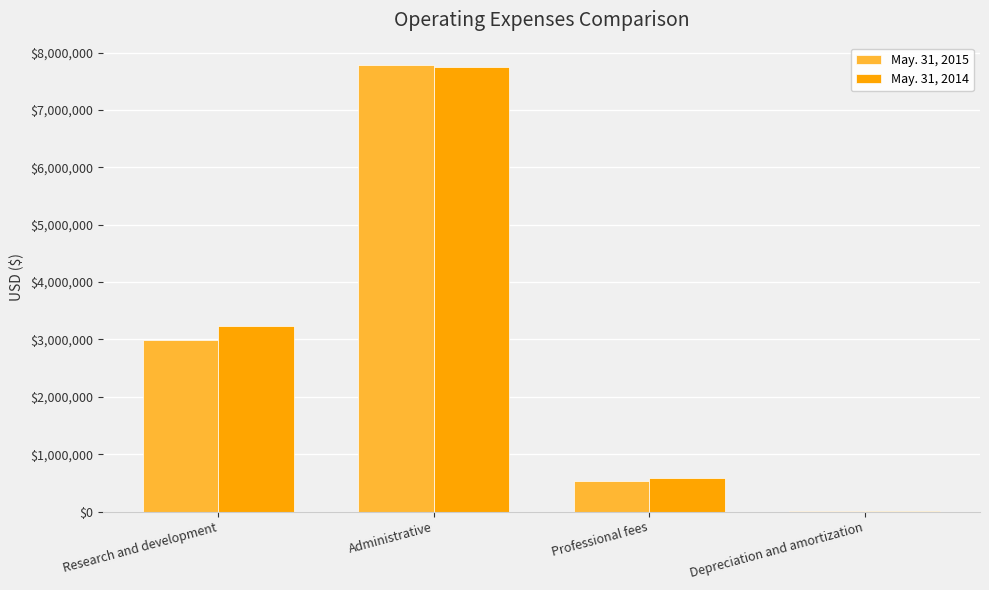

The May. 31, 2015 series shows 222986 at Professional fees. True or false?

False